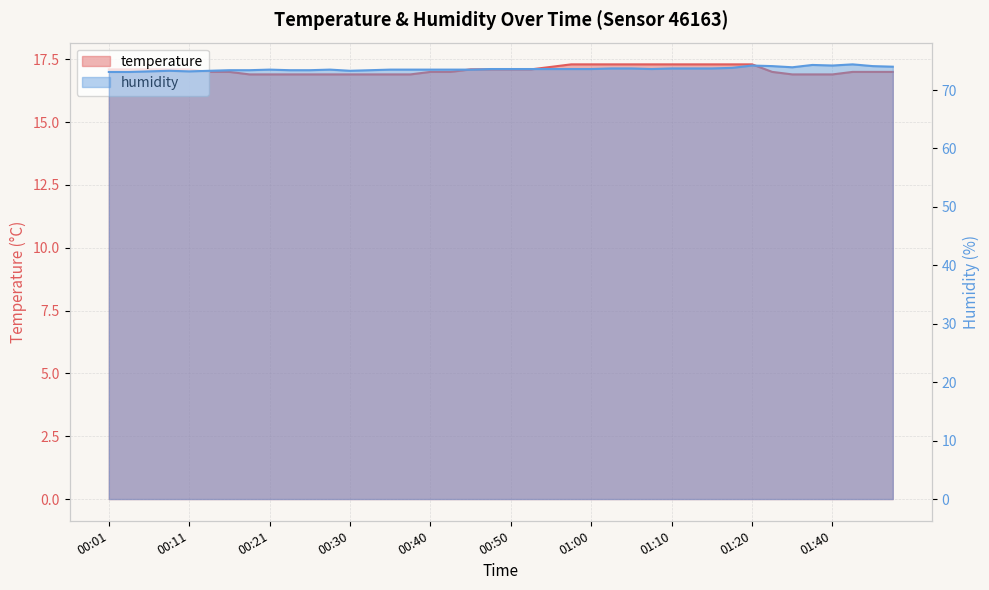

True or false: temperature and humidity cross at least once.

False